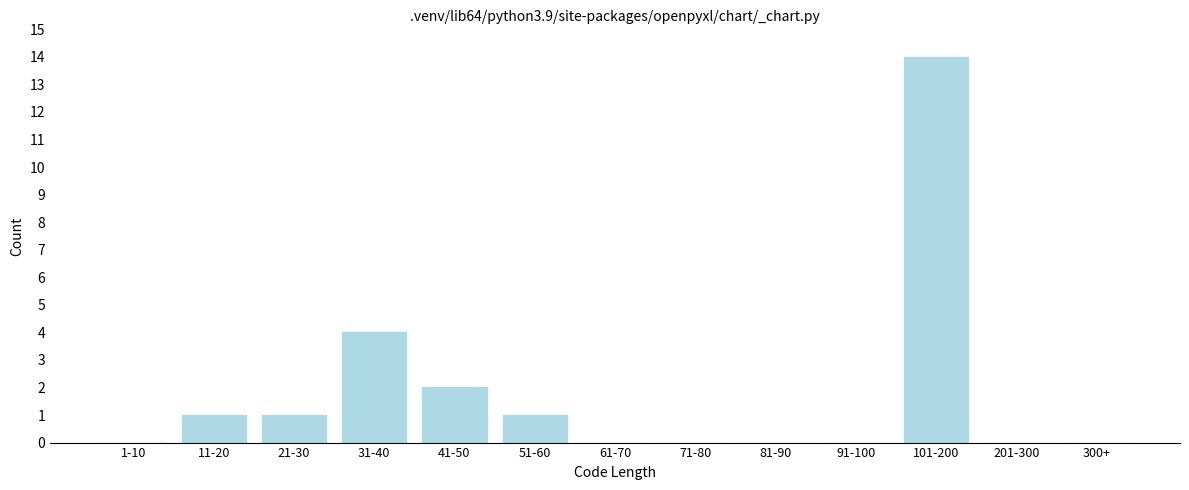

Reading right to left, list all the values displayed in this chart.

300+=0	201-300=0	101-200=14	91-100=0	81-90=0	71-80=0	61-70=0	51-60=1	41-50=2	31-40=4	21-30=1	11-20=1	1-10=0